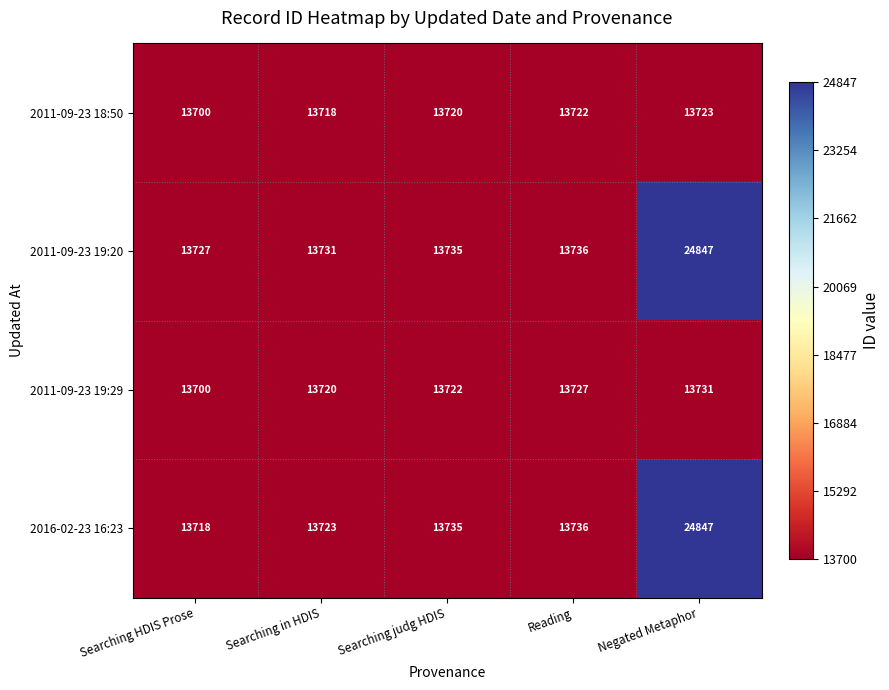

Between Searching in HDIS and Negated Metaphor, which series saw the biggest shift?

2016-02-23 16:23